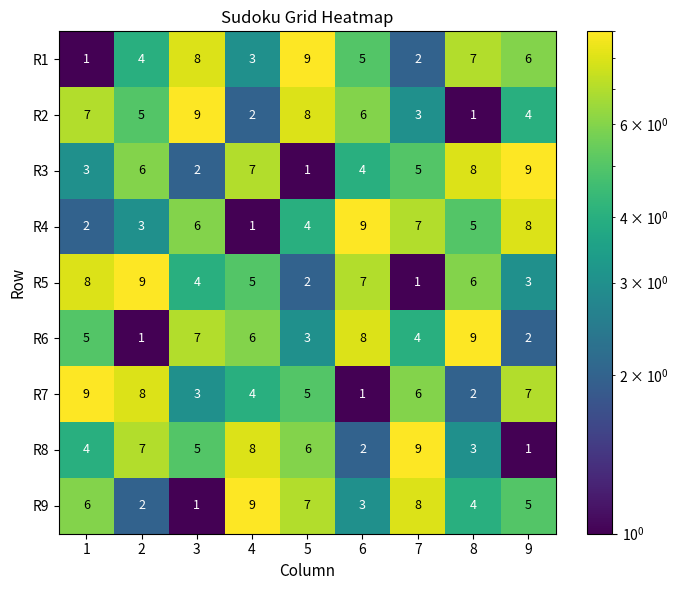

The R7 series shows 8 at 2. True or false?

True